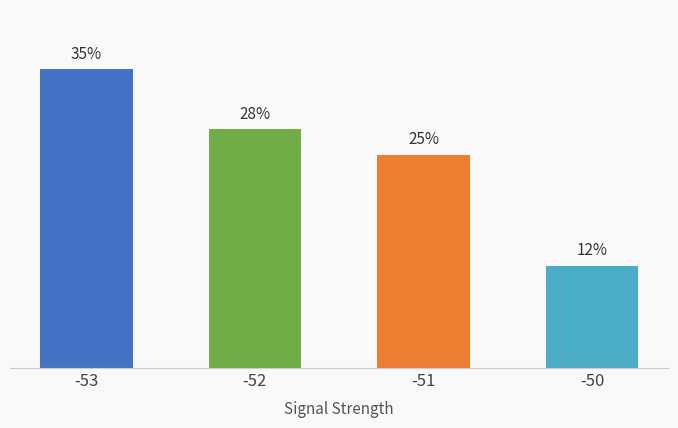

List the labels in order of value, largest first.

-53, -52, -51, -50